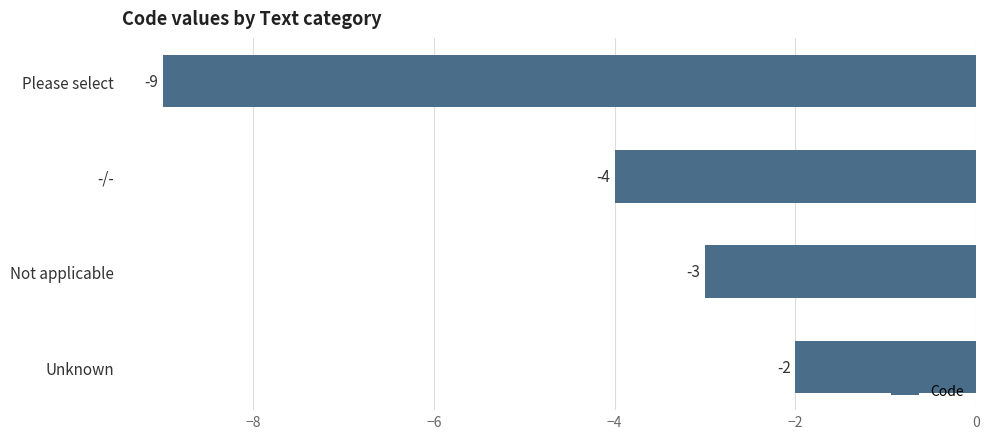

The chart shows a value of -3 at Not applicable. True or false?

True